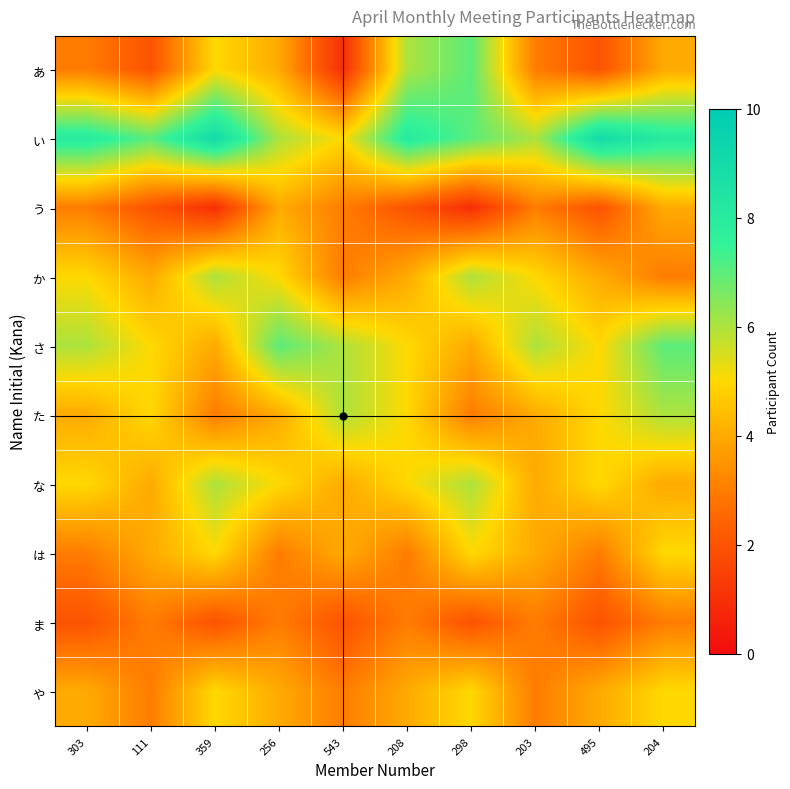

Reading left to right, transcribe all the data shown in this chart.

あ: 303=3	111=2	359=5	256=4	543=1	208=6	298=7	203=3	495=2	204=4
い: 303=8	111=7	359=9	256=6	543=5	208=8	298=7	203=6	495=9	204=8
う: 303=3	111=2	359=1	256=4	543=3	208=2	298=1	203=3	495=2	204=4
か: 303=5	111=4	359=6	256=5	543=3	208=4	298=6	203=5	495=4	204=3
さ: 303=6	111=5	359=4	256=7	543=6	208=5	298=4	203=6	495=5	204=7
た: 303=4	111=5	359=3	256=4	543=6	208=5	298=3	203=4	495=5	204=6
な: 303=5	111=4	359=6	256=5	543=4	208=5	298=6	203=4	495=5	204=4
は: 303=3	111=4	359=5	256=3	543=4	208=3	298=5	203=4	495=3	204=5
ま: 303=2	111=3	359=2	256=3	543=2	208=3	298=2	203=3	495=2	204=3
や: 303=4	111=3	359=5	256=4	543=3	208=4	298=5	203=3	495=4	204=5